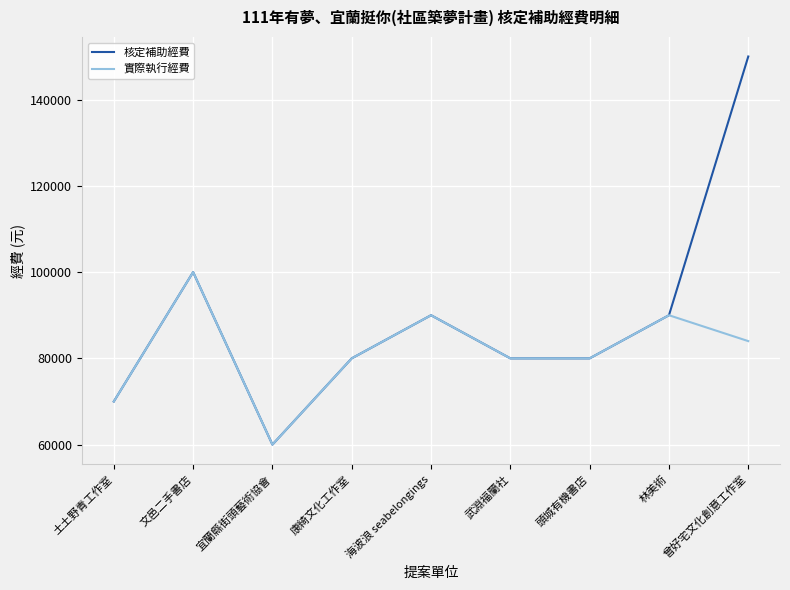

What is the minimum value shown in the chart?

60000